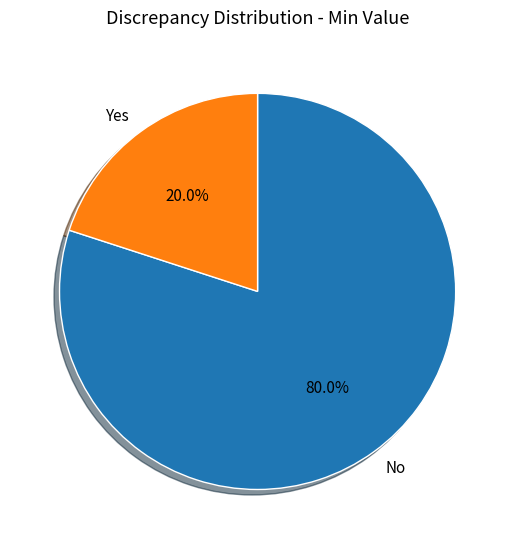

Rank the categories by value from lowest to highest.

Yes, No